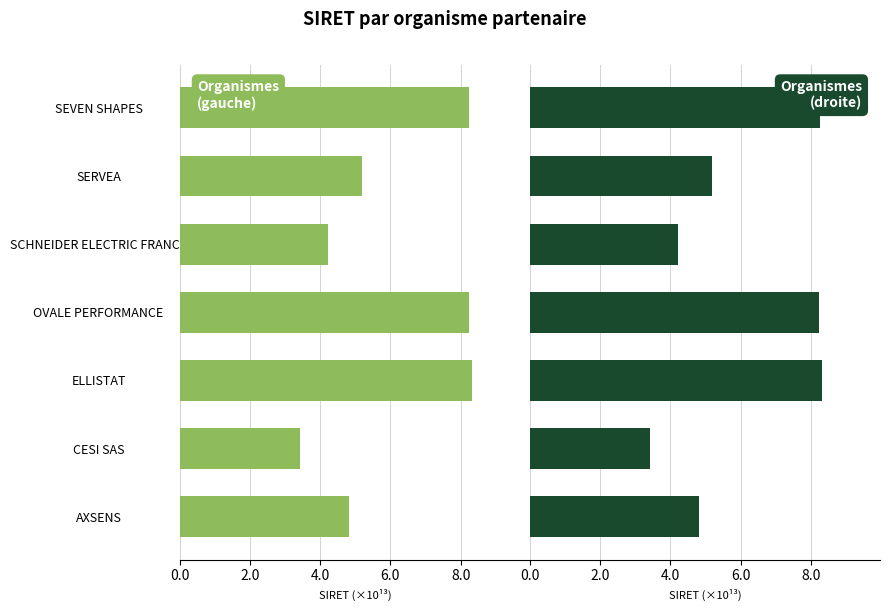

At how many categories does at least one series exceed 4?

6